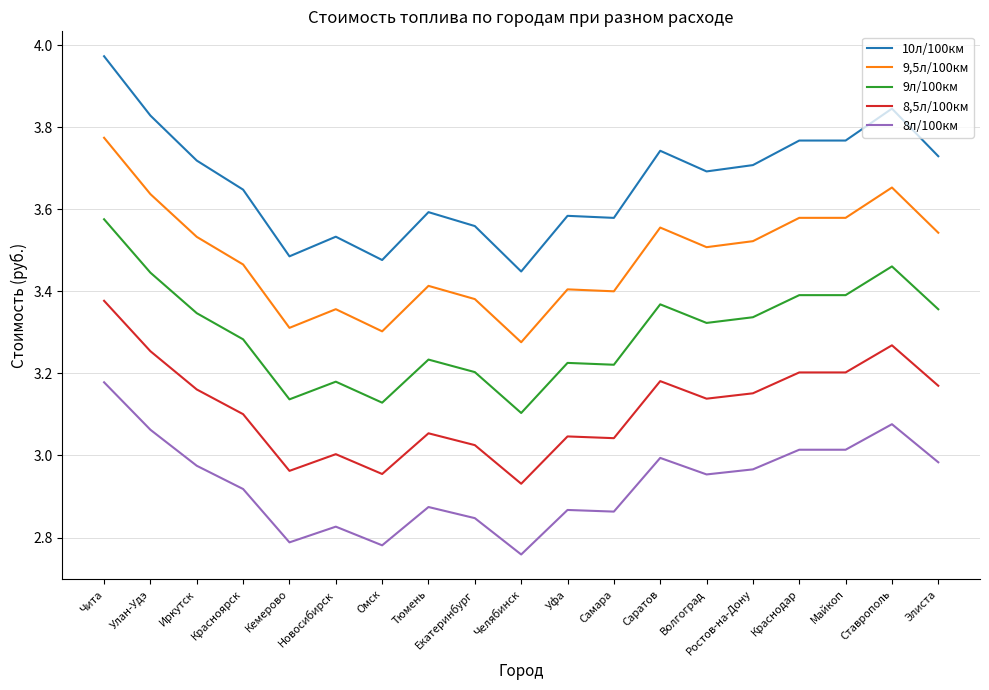

Is it true that 8л/100км equals 3.0 at Саратов?

True